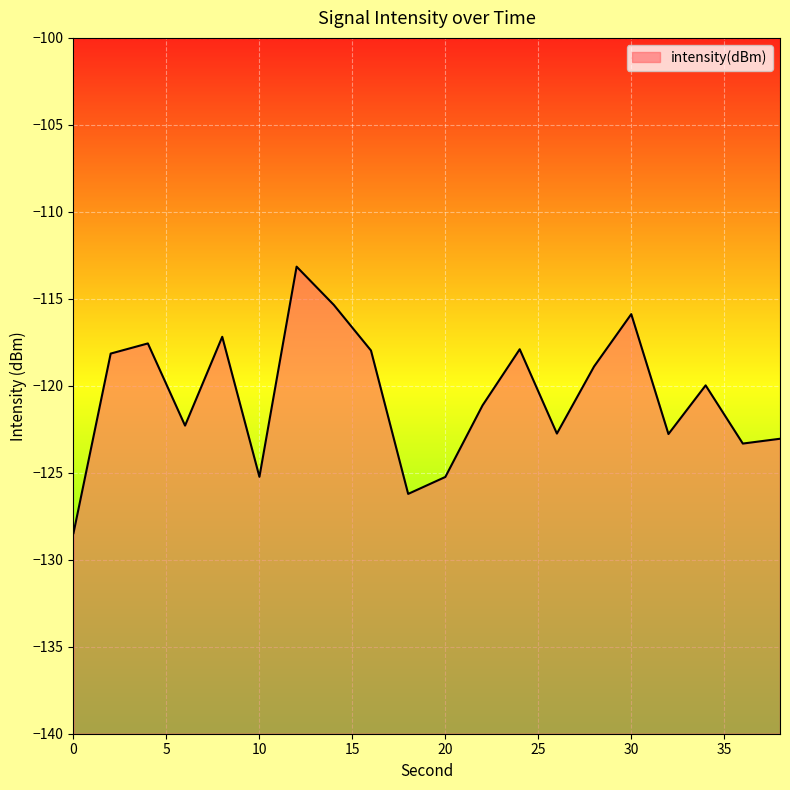

List the labels in order of value, largest first.

12, 14, 30, 8, 4, 24, 16, 2, 28, 34, 22, 6, 26, 32, 38, 36, 10, 20, 18, 0